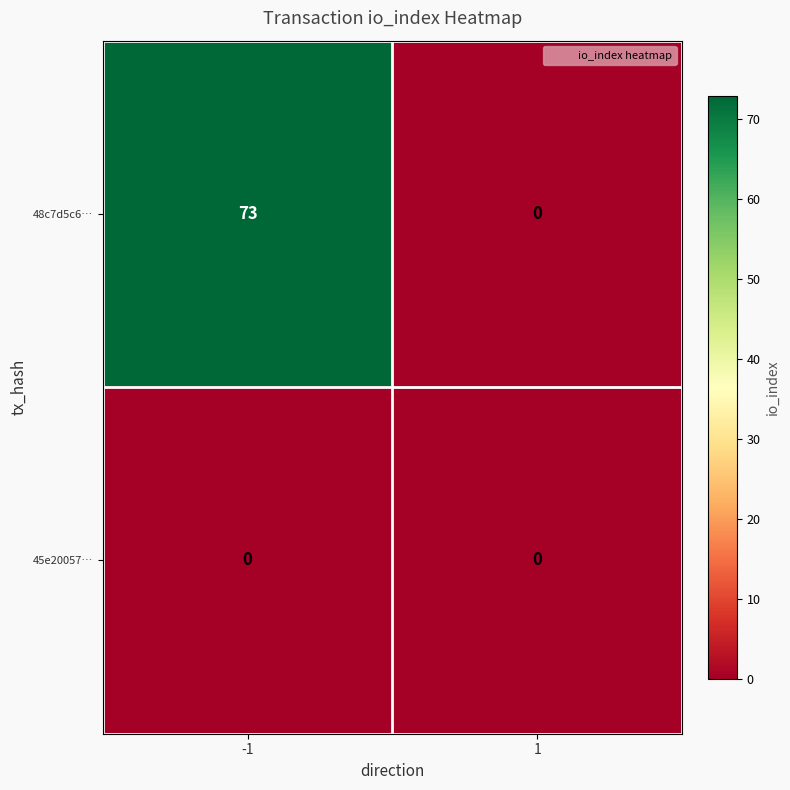

The 48c7d5c6… series shows 95 at -1. True or false?

False